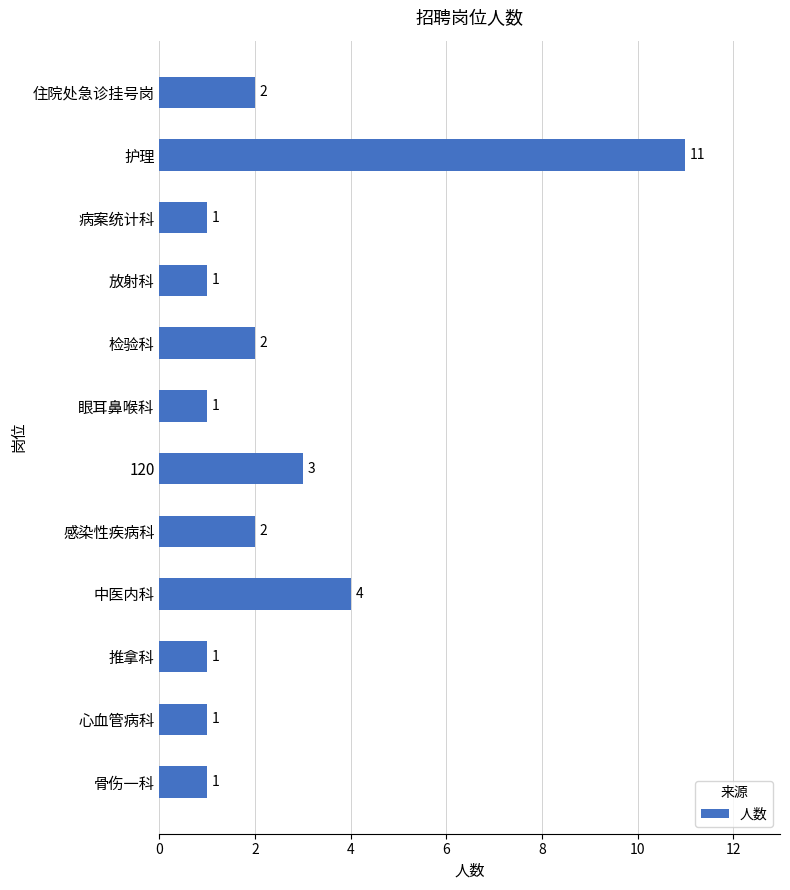

How many distinct data groups are displayed?

1